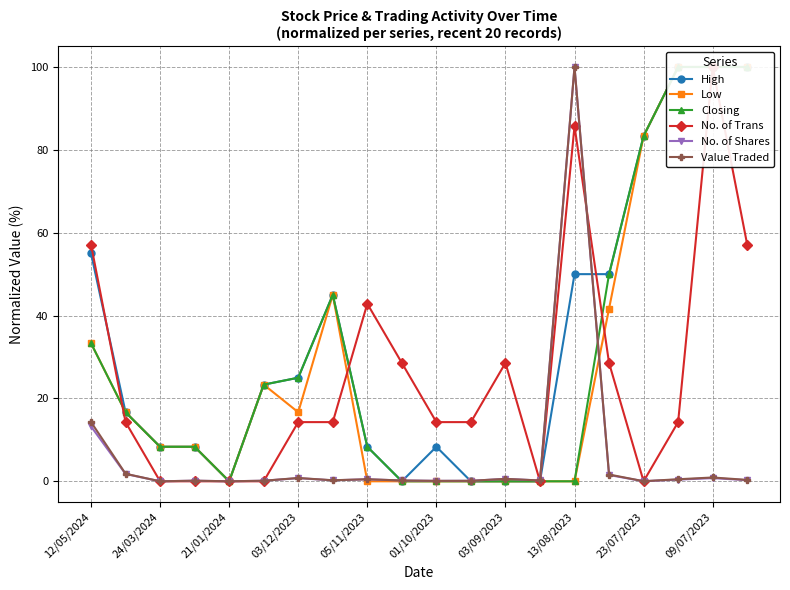

At which label is No. of Shares closest to 50?

12/05/2024